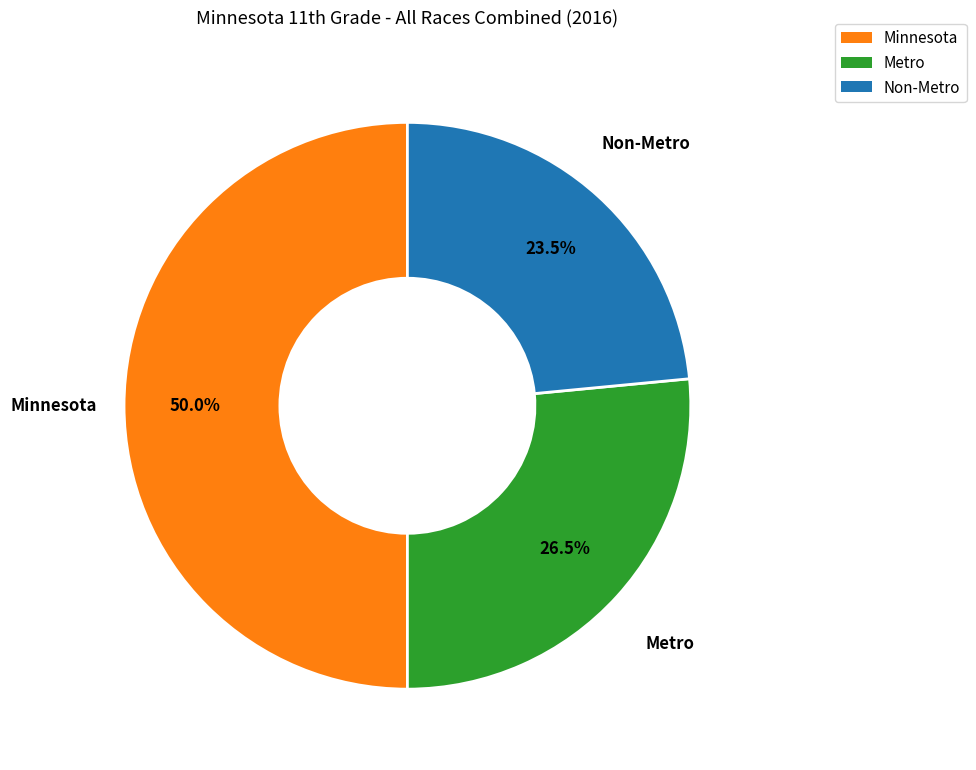

Do Minnesota and Non-Metro together represent more than half of the pie?

Yes